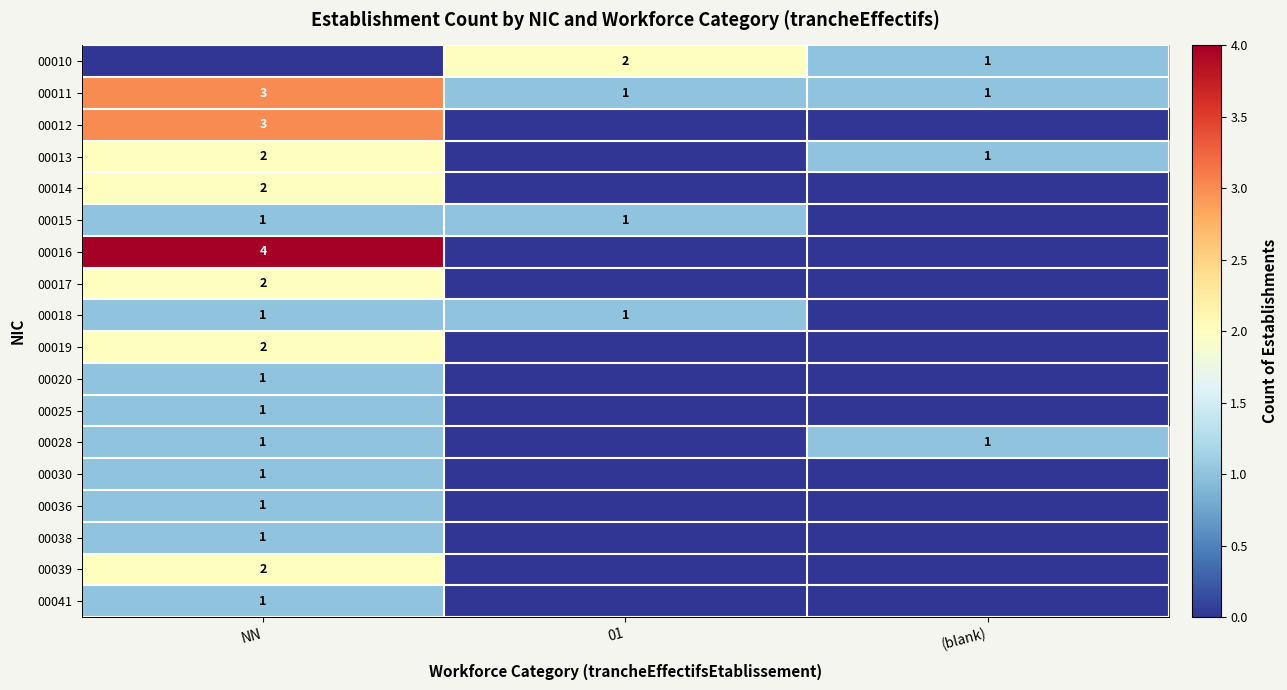

Is it true that 00039 equals 2 at NN?

True